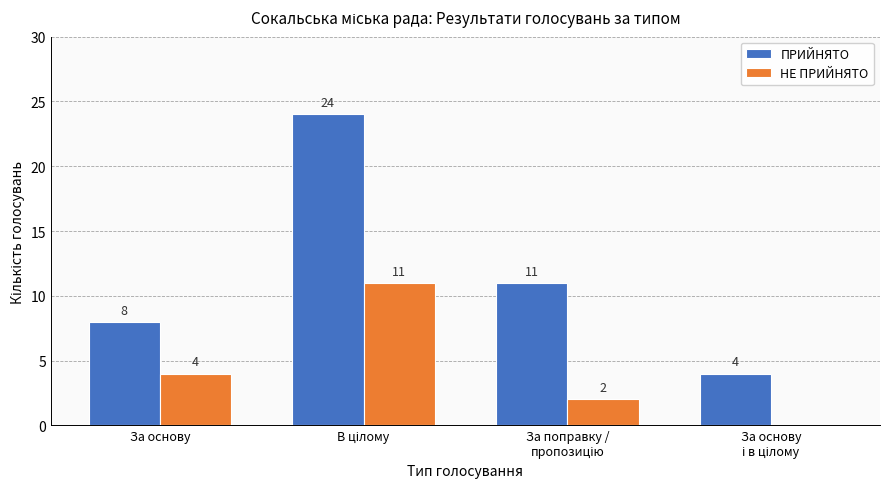

Which series has the largest total across all categories?

ПРИЙНЯТО